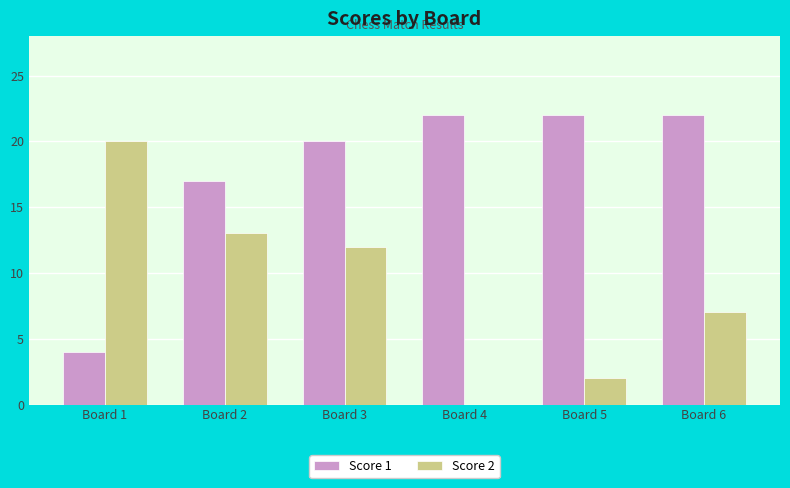

What is the sum of all Score 2 values?

54